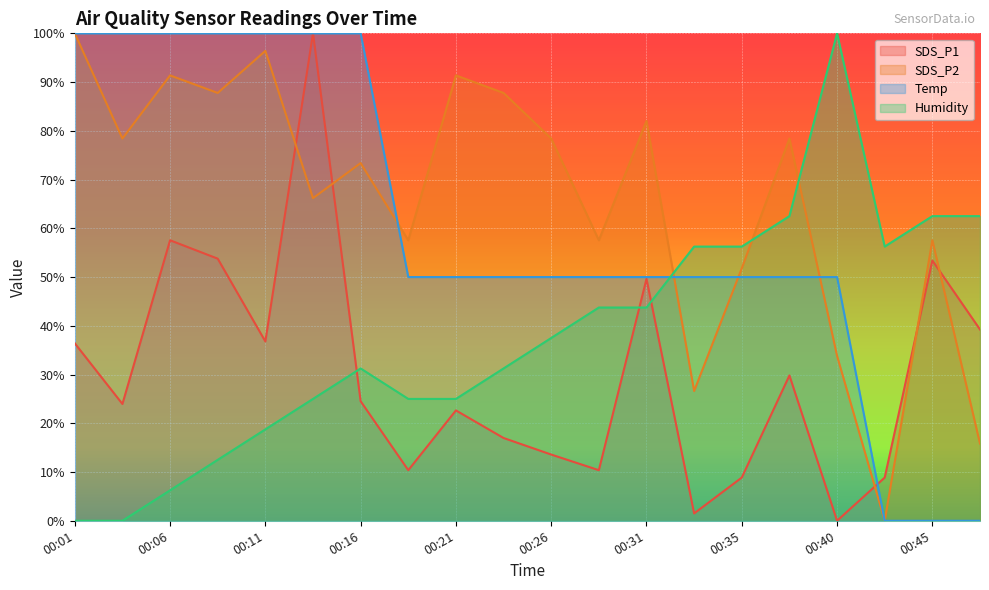

The value of Humidity at 00:06 is 9.4. True or false?

False